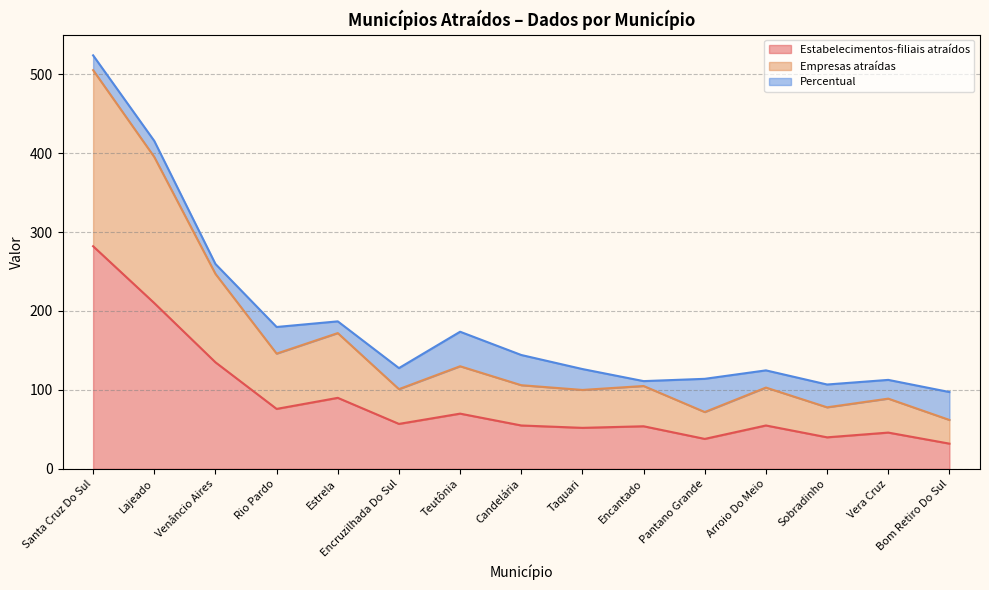

Does the chart have visible grid lines?

Yes